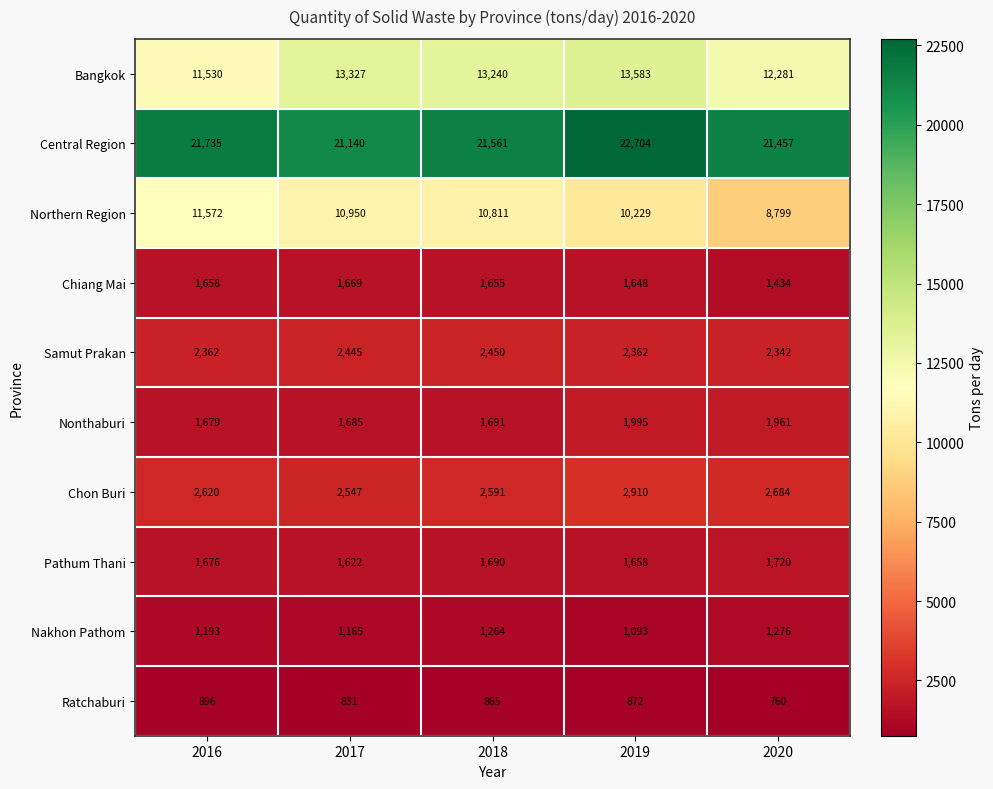

What is the difference between the maximum and minimum values in the Chon Buri series?

363